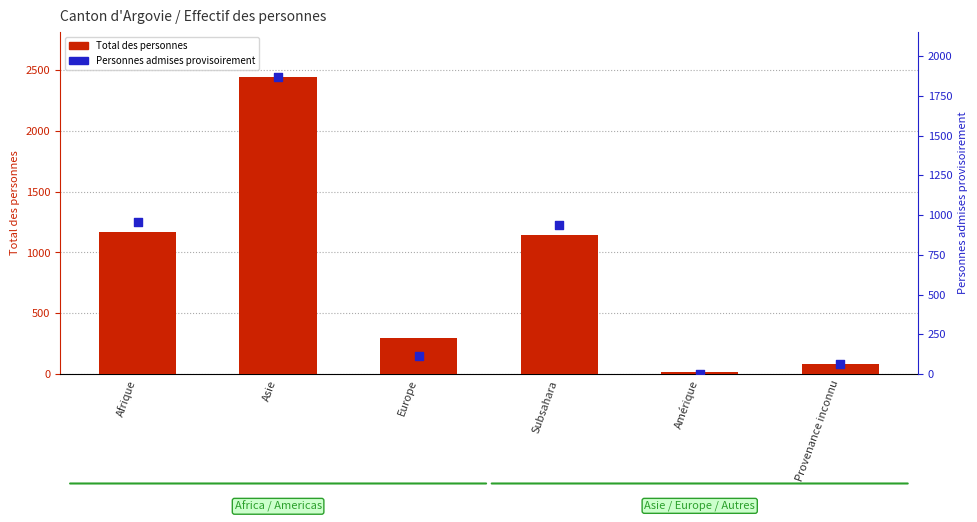

Which series contains the lowest Y value?

Personnes admises provisoirement